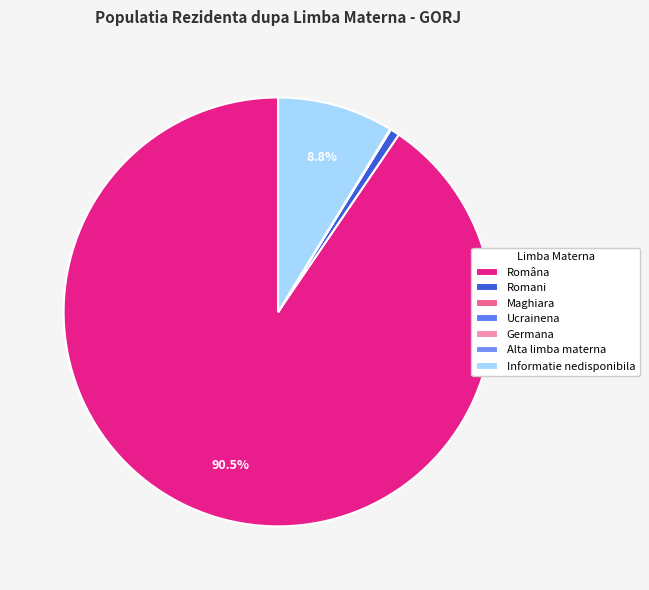

Which slice represents more than half of the pie?

Româna